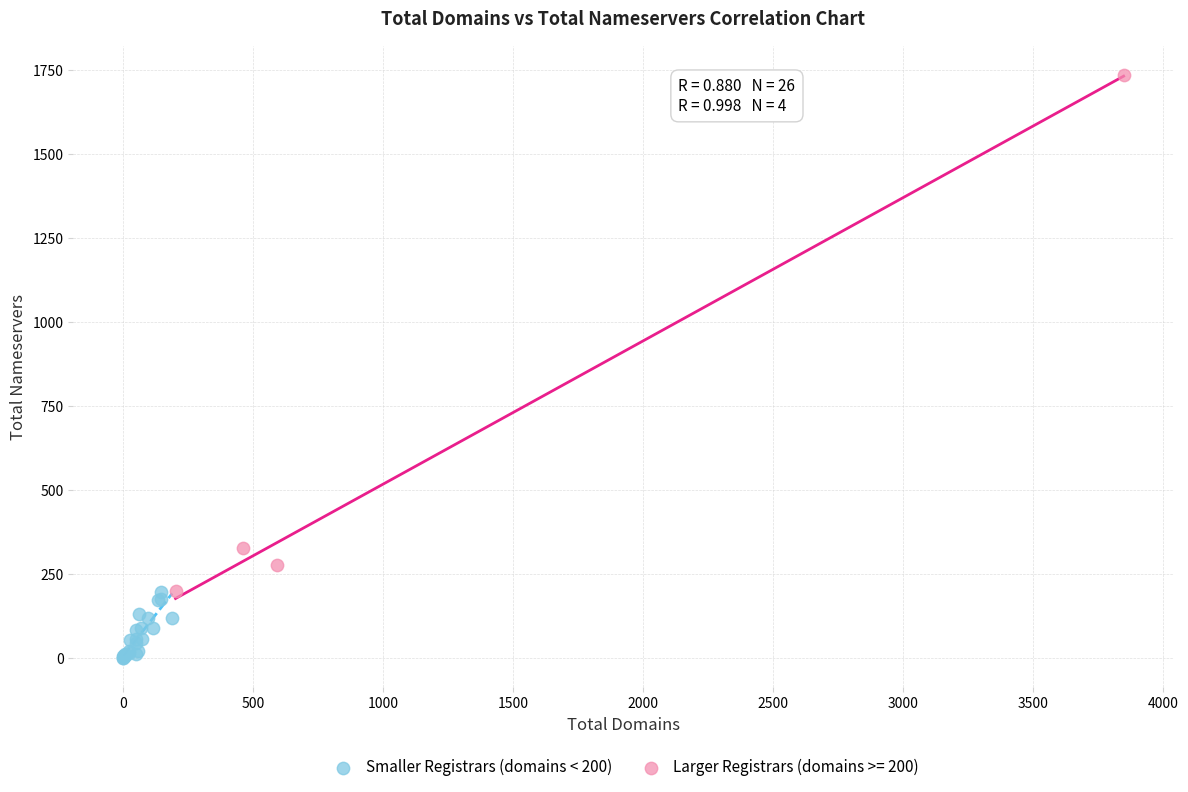

Which series reaches the minimum Y coordinate?

Smaller Registrars (domains < 200)